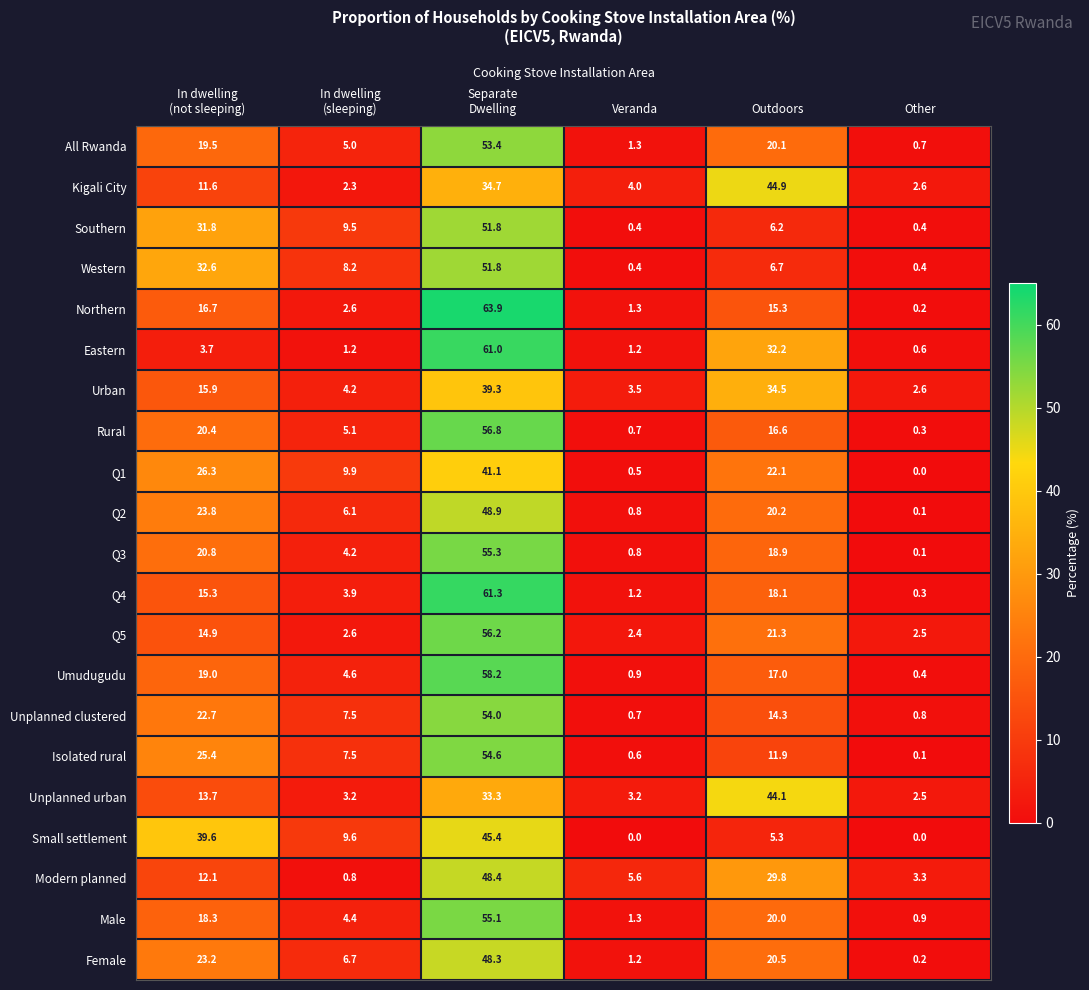

How many series are shown in this chart?

21